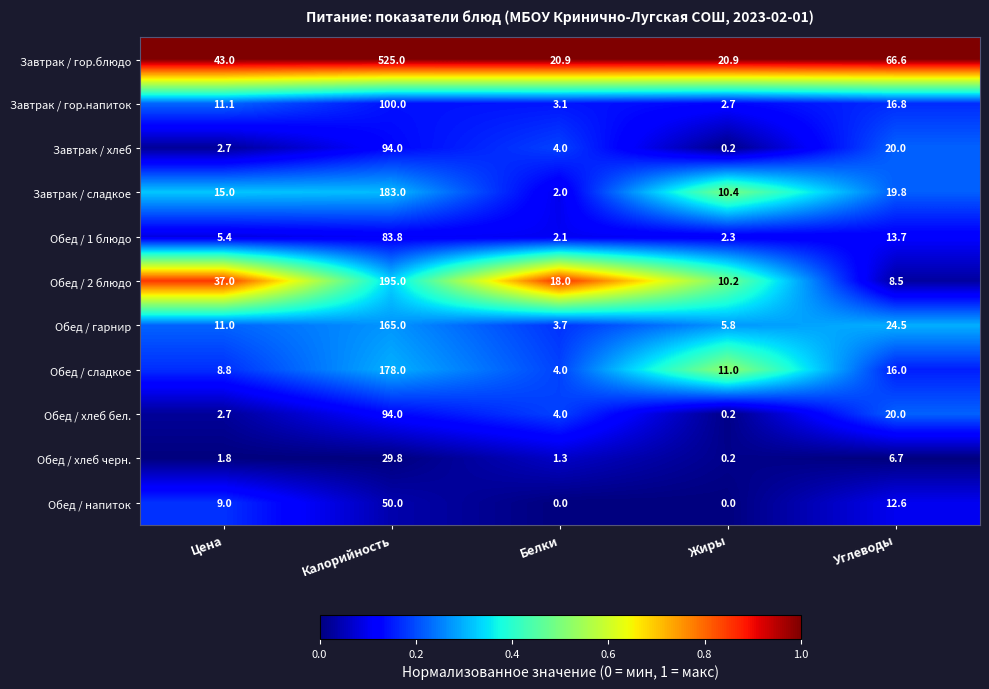

What is the average value of the Обед / гарнир series?

42.0